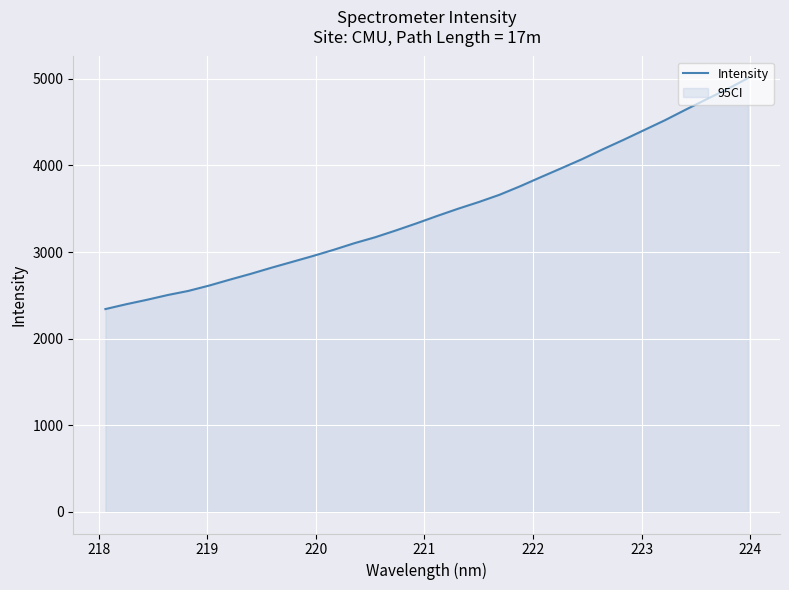

What is the greatest value displayed?

5008.3